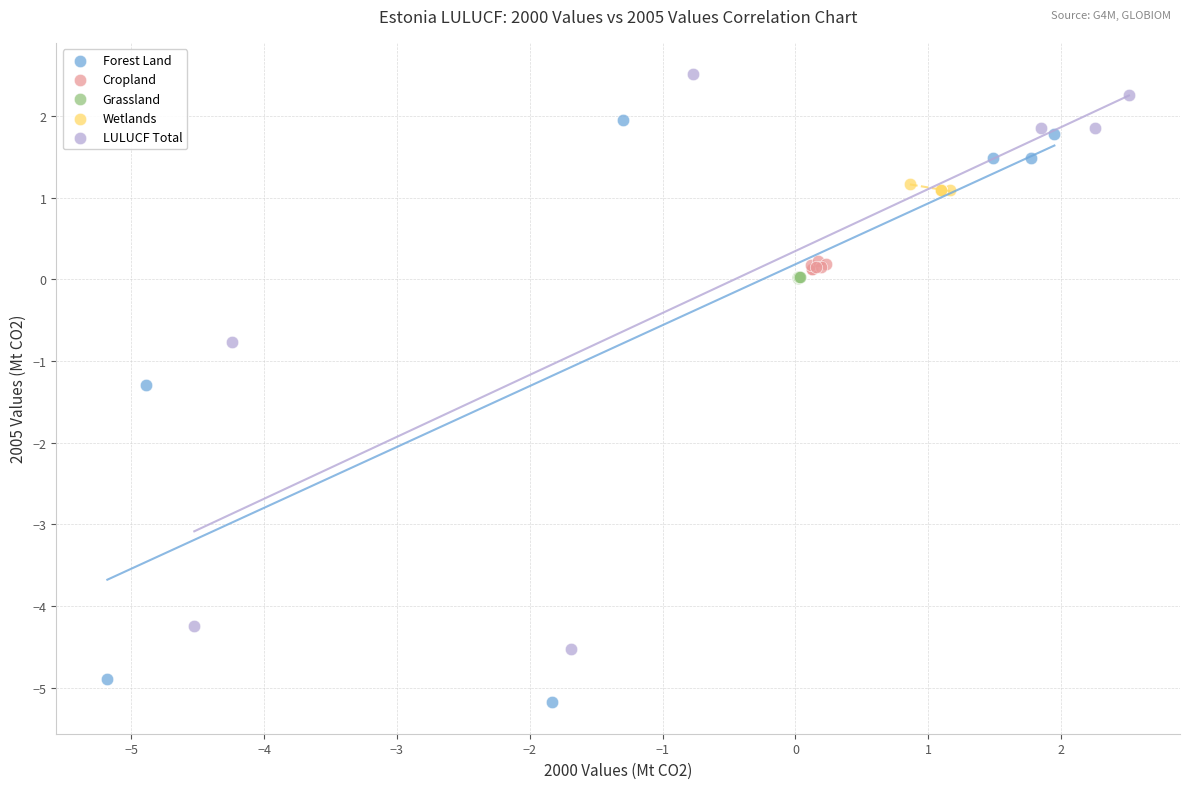

Which series reaches the minimum Y coordinate?

Forest Land